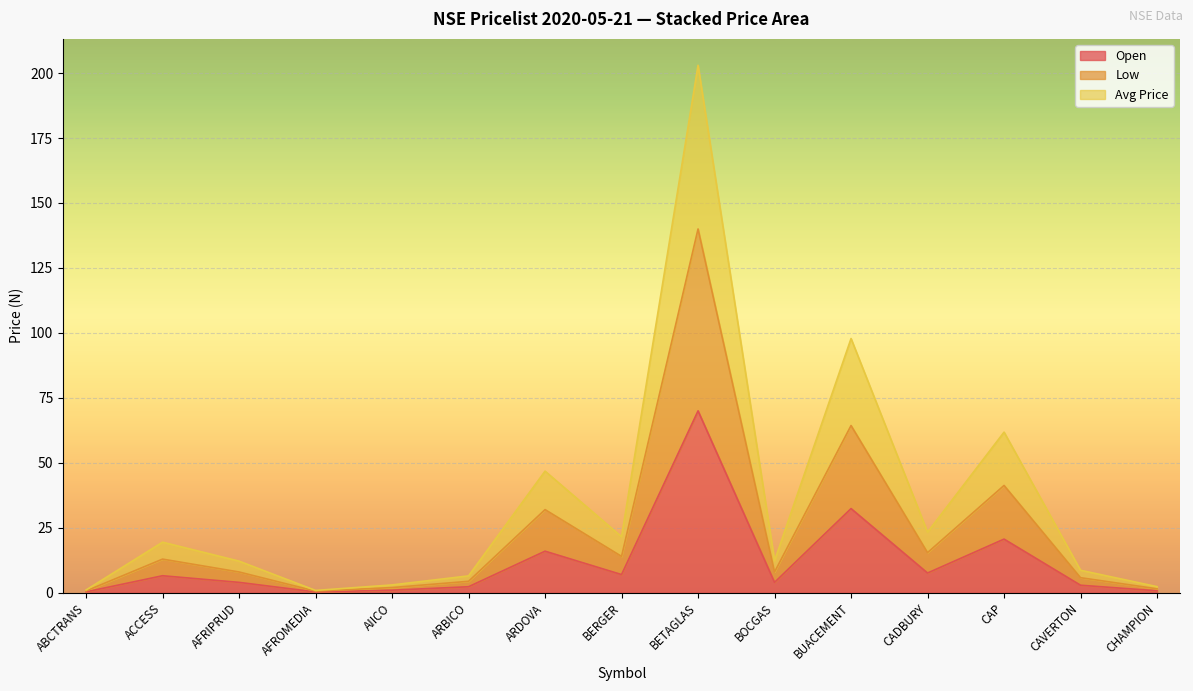

List the labels in order of Low value, smallest first.

AFROMEDIA, ABCTRANS, CHAMPION, AIICO, ARBICO, CAVERTON, AFRIPRUD, BOCGAS, ACCESS, BERGER, CADBURY, ARDOVA, CAP, BUACEMENT, BETAGLAS